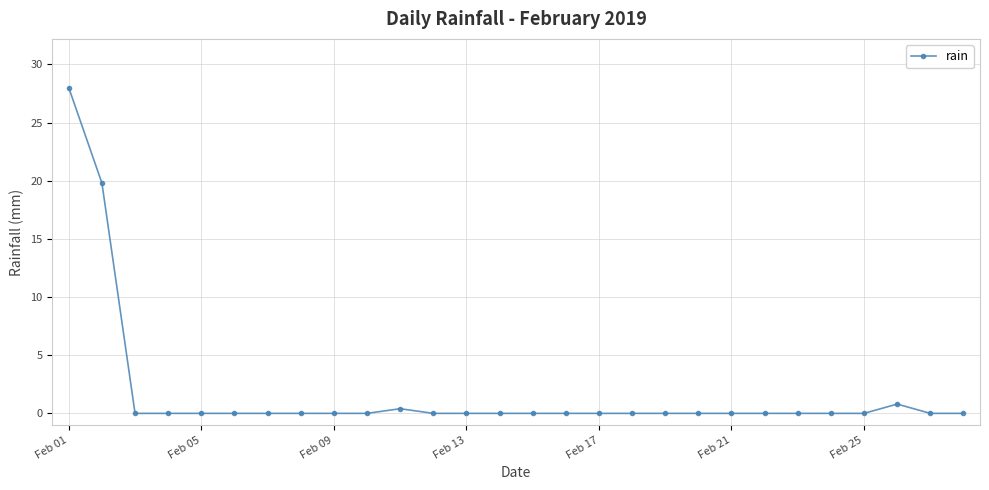

How many categories are shown in the chart?

28